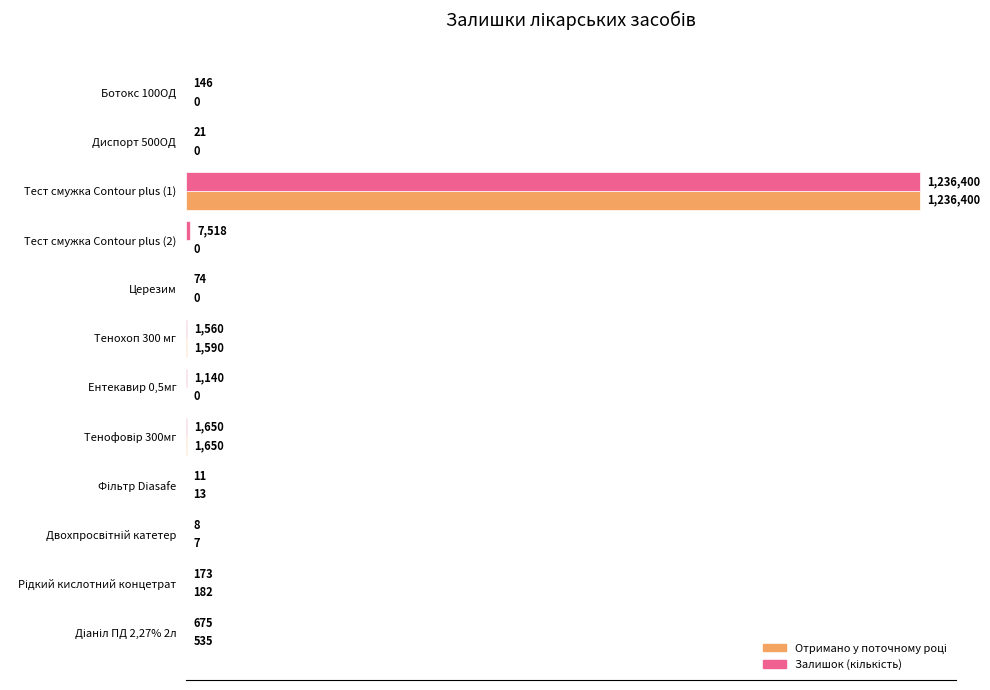

How many positive values does the Отримано у поточному році series have?

7